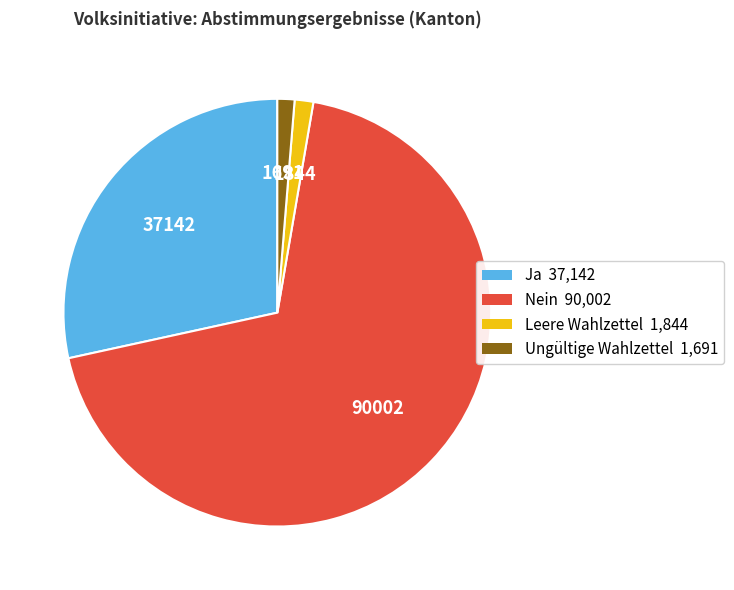

Which category accounts for the majority?

Nein